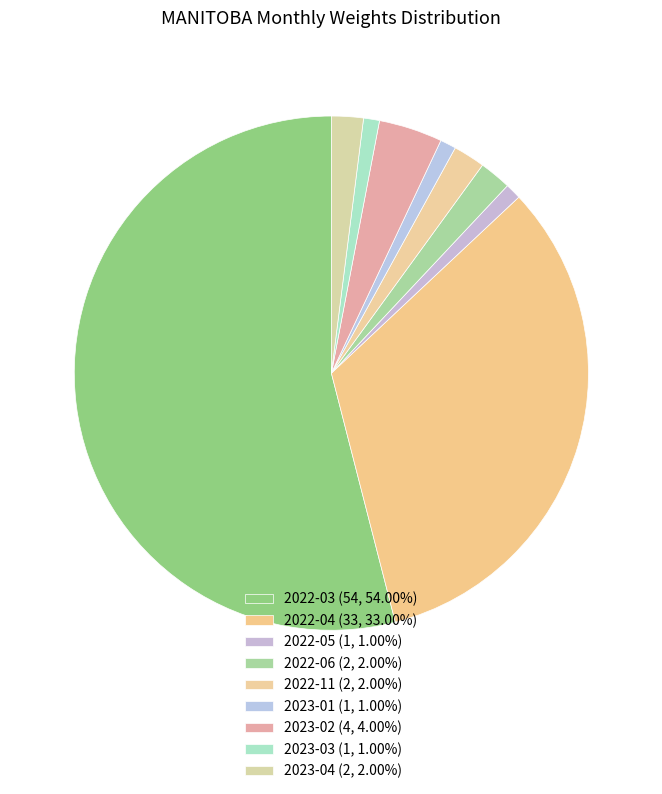

What is the majority slice?

2022-03